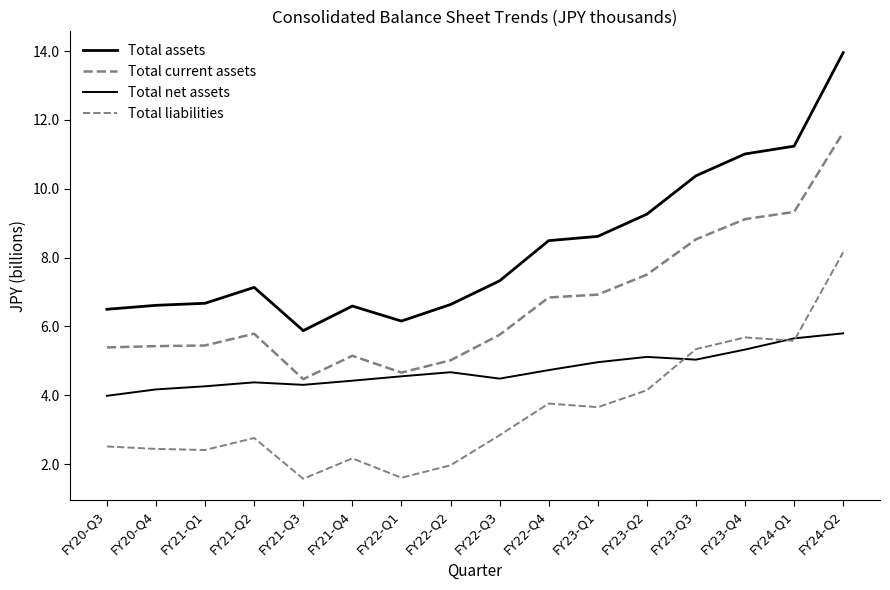

How many values in the Total net assets series are below 4?

1